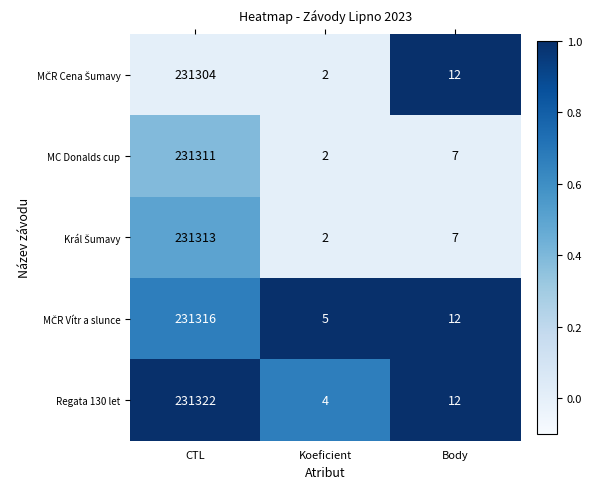

What is the difference between the highest and lowest values at CTL?

18